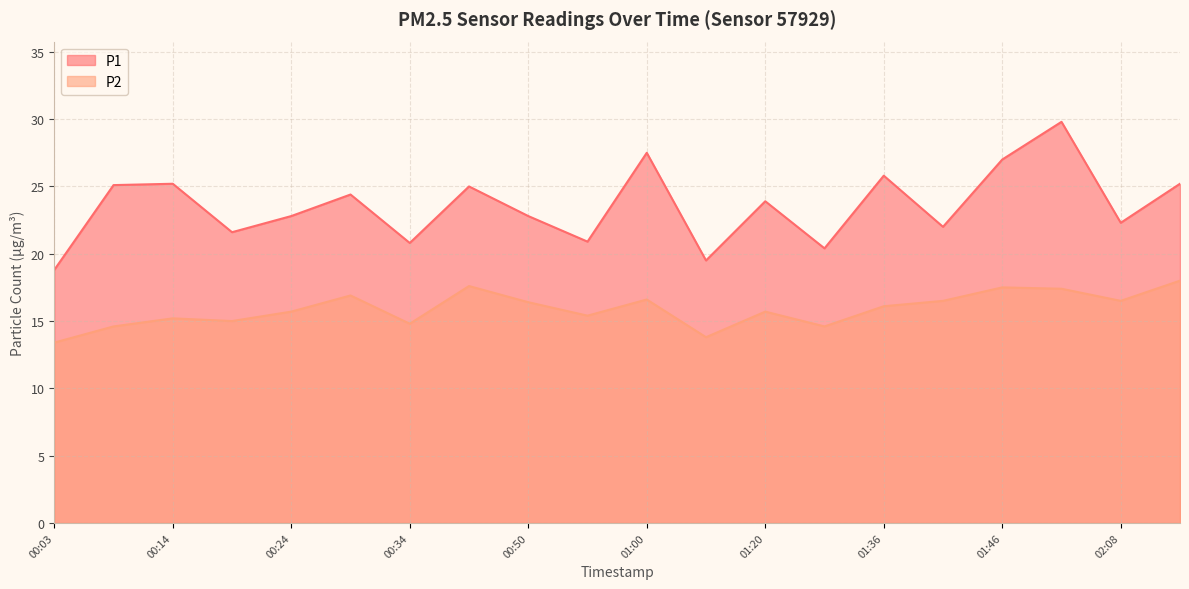

True or false: P1 and P2 intersect in this chart.

False